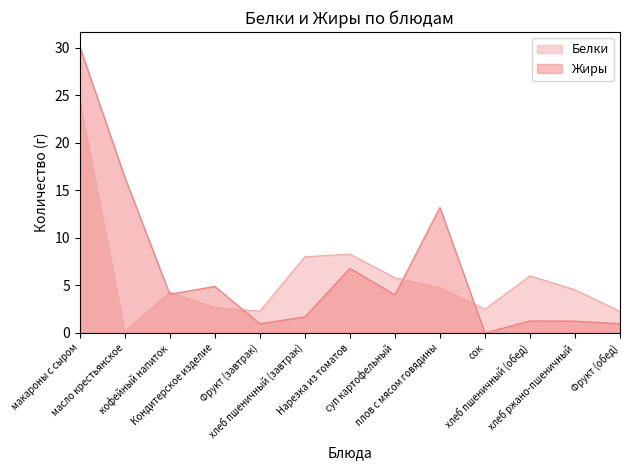

At which label does Белки first exceed 4?

макароны с сыром